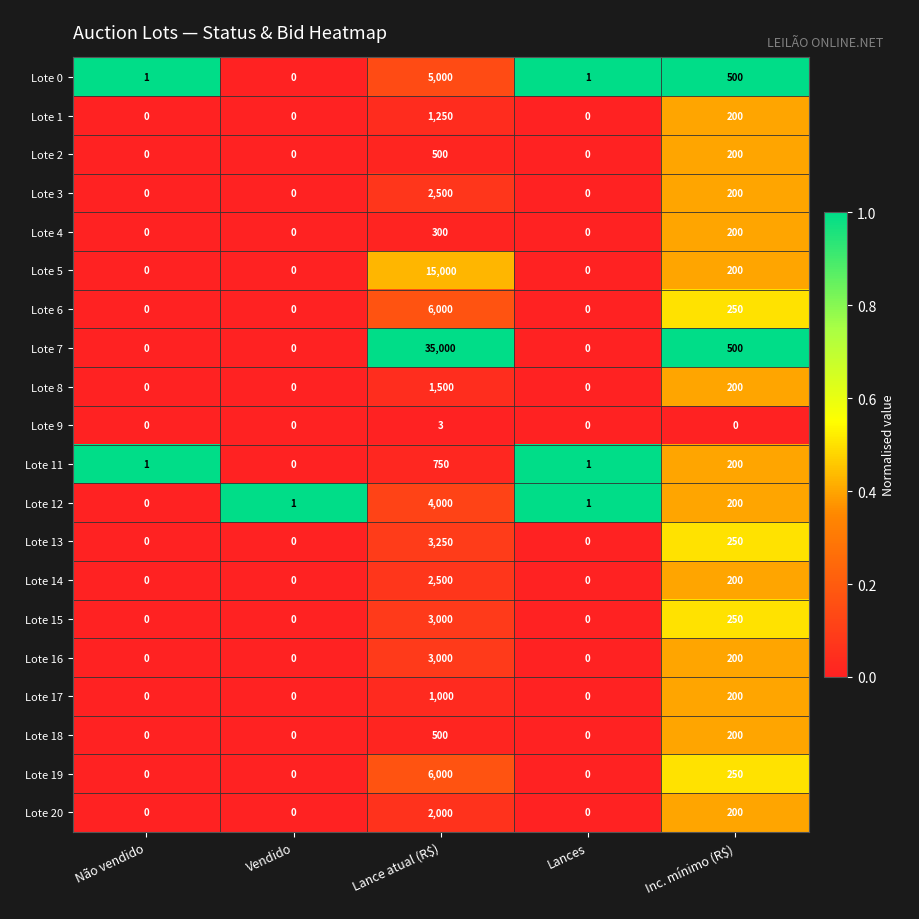

How many values in Lote 15 are above zero?

2